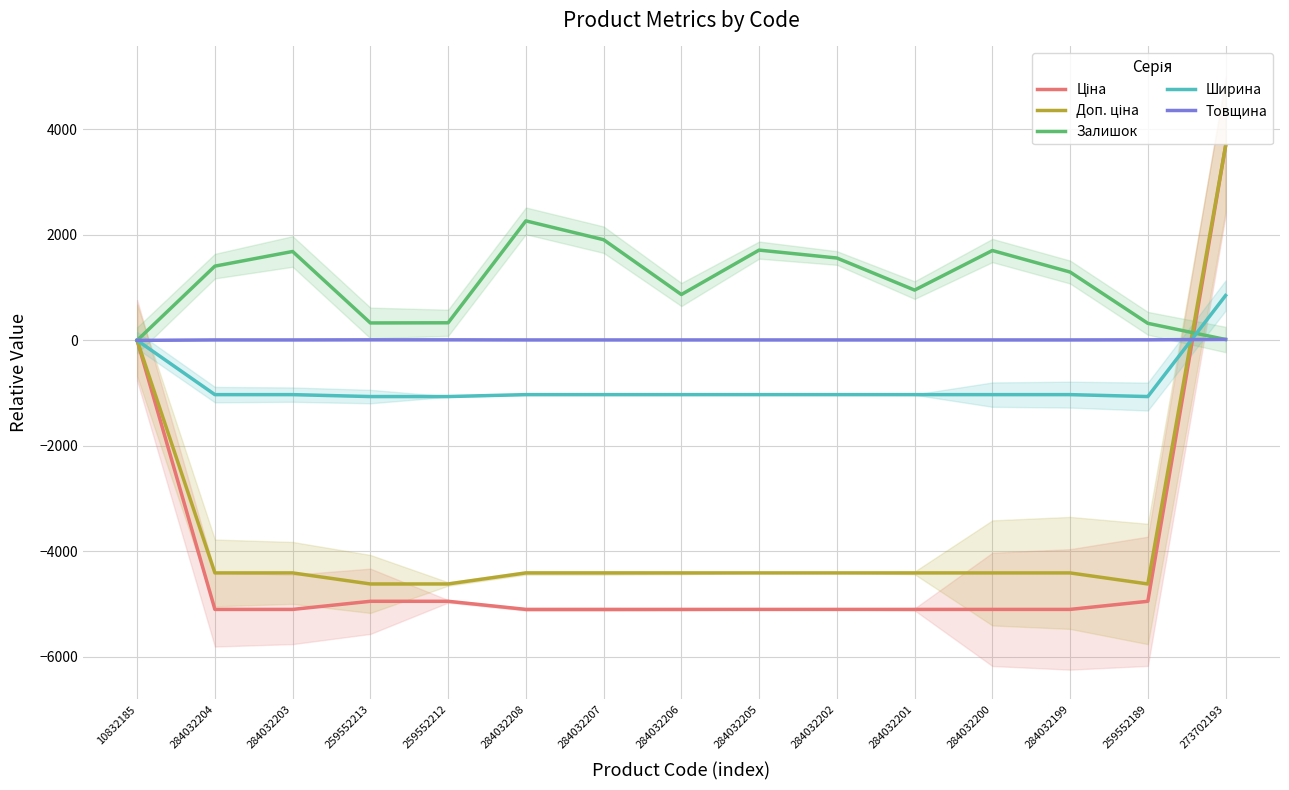

Which series changed the most between 284032205 and 284032201?

Залишок